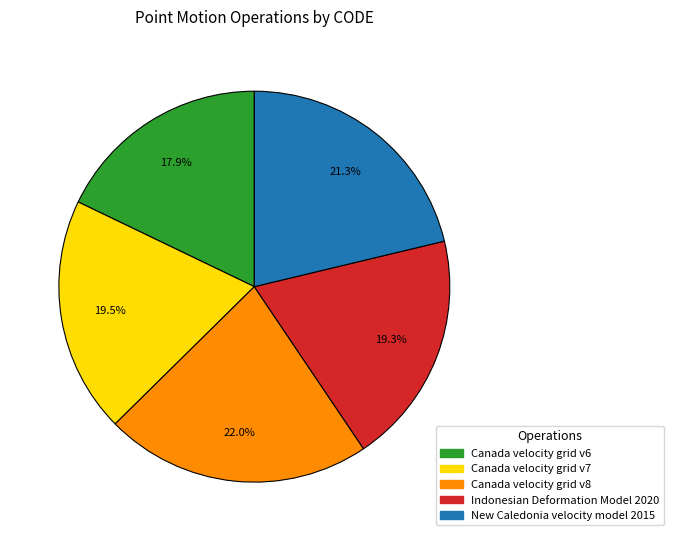

Between Canada velocity grid v7 and Canada velocity grid v8, which is larger?

Canada velocity grid v8